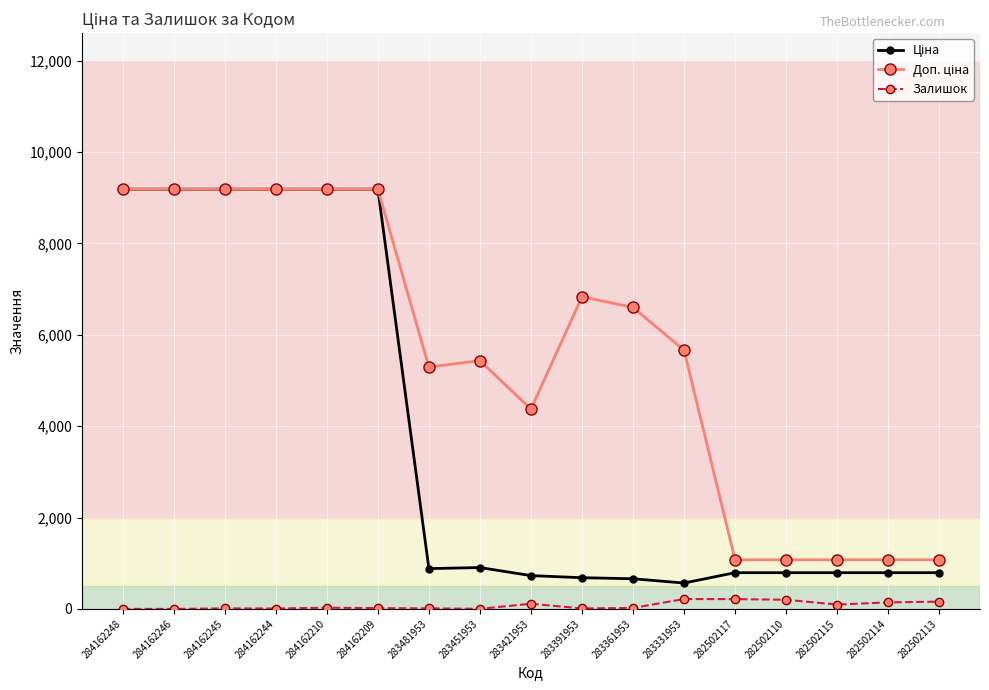

What is the label of the 17th point from the right?

284162248